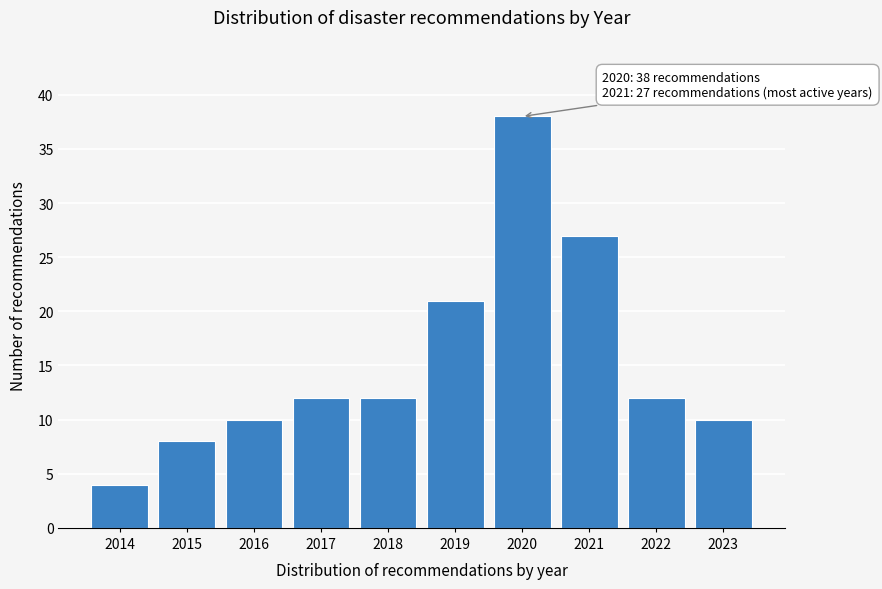

Reading left to right, extract all data points from this chart.

2014=4	2015=8	2016=10	2017=12	2018=12	2019=21	2020=38	2021=27	2022=12	2023=10